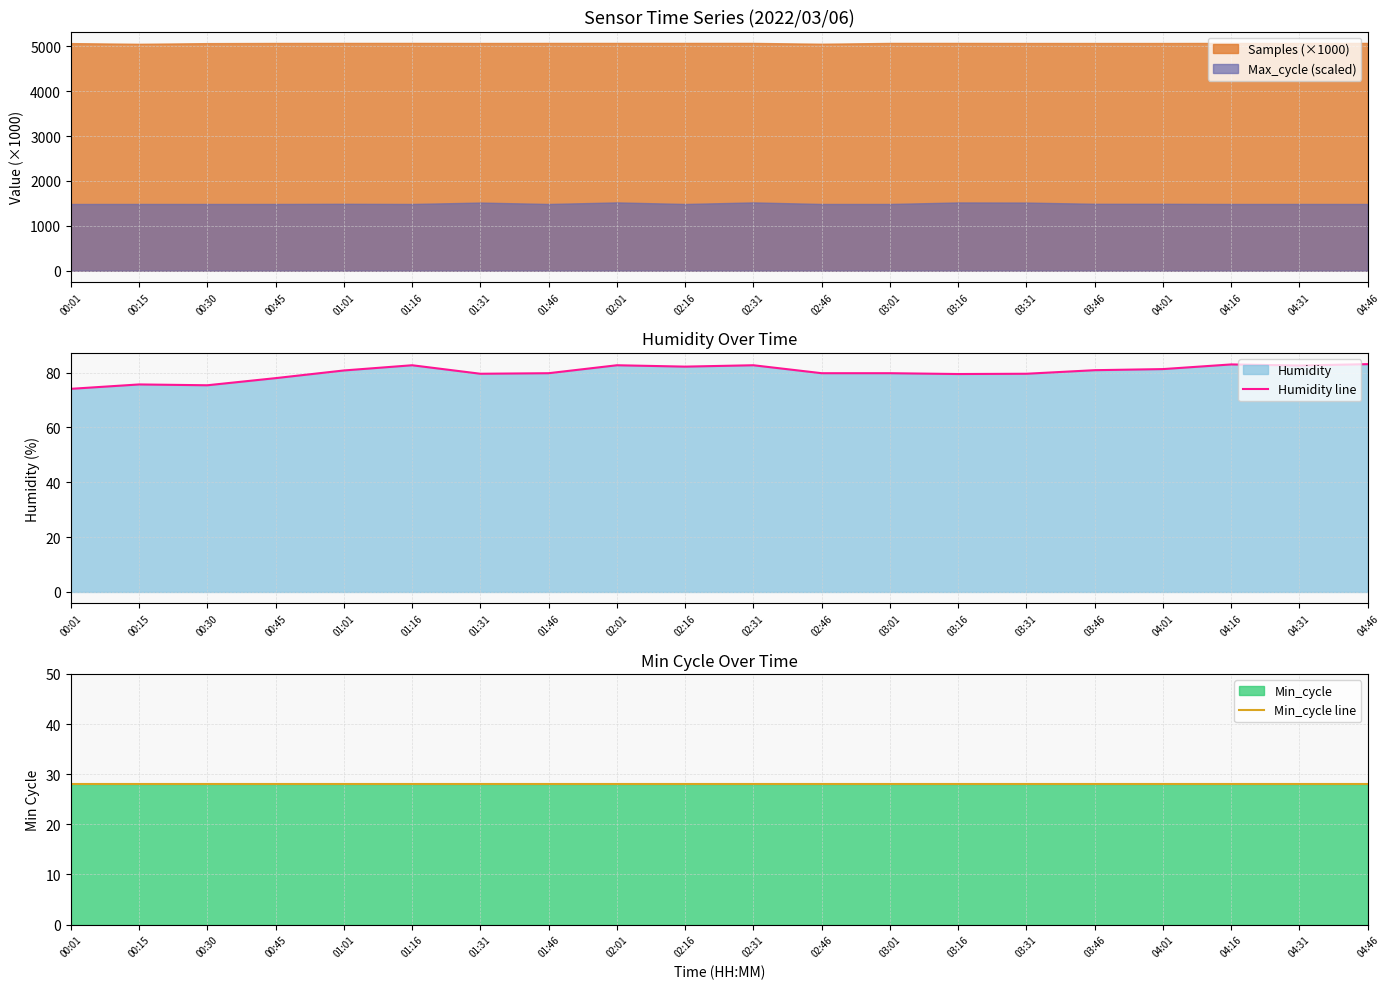

What is the maximum value shown in the chart?

83.1